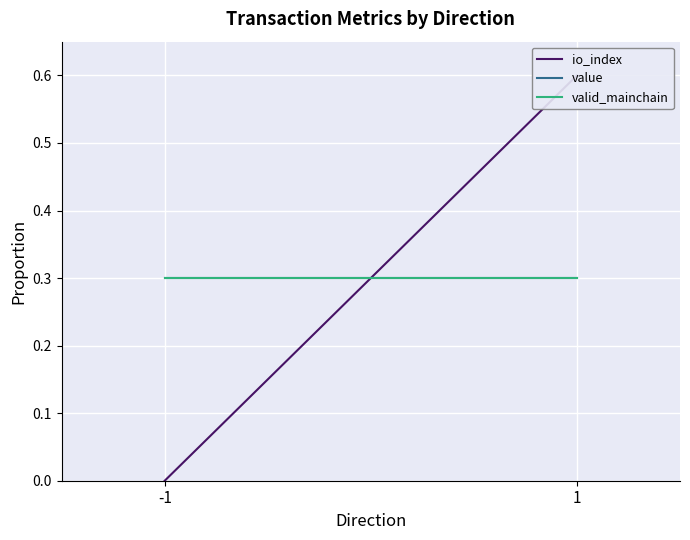

Is it true that io_index equals 0.6 at 1?

True